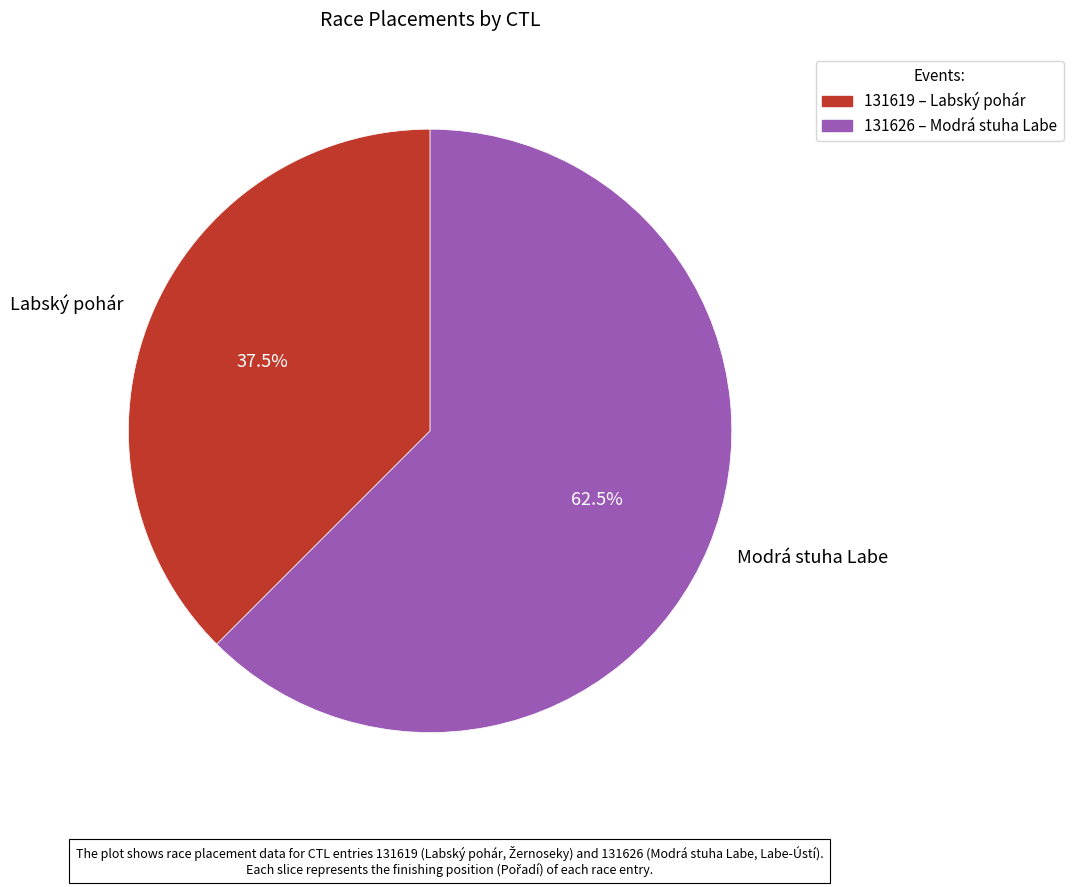

Is there a majority slice in this chart?

Yes